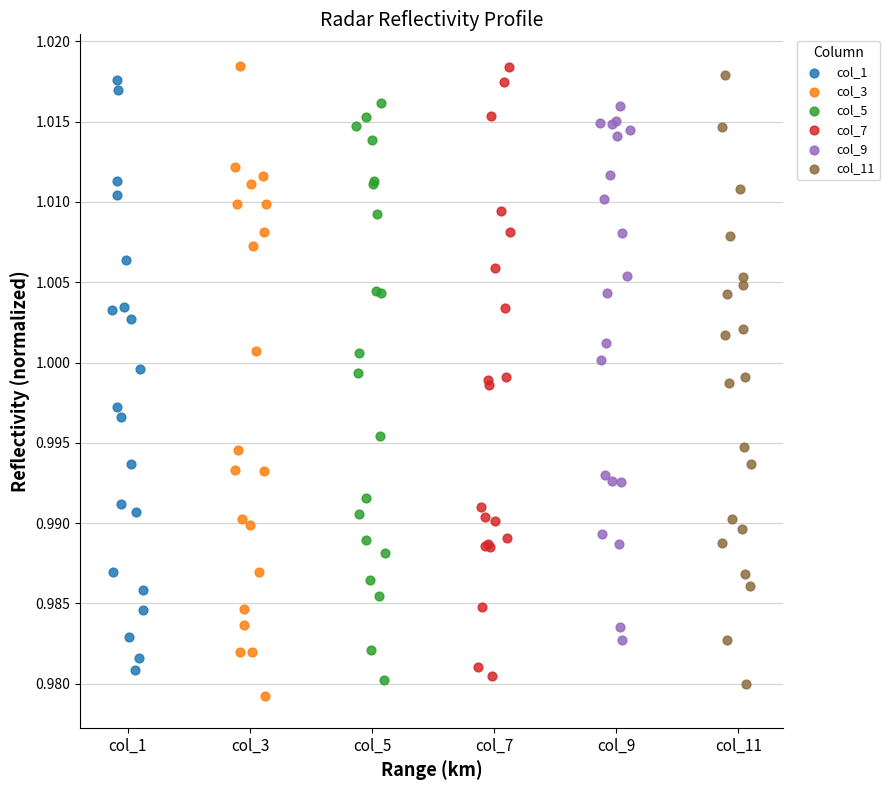

What are all the series names shown in the legend?

col_1, col_3, col_5, col_7, col_9, col_11